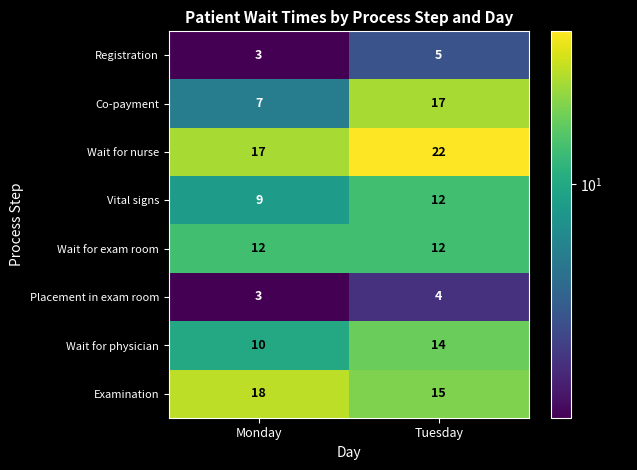

Which series has the widest spread of values?

Co-payment